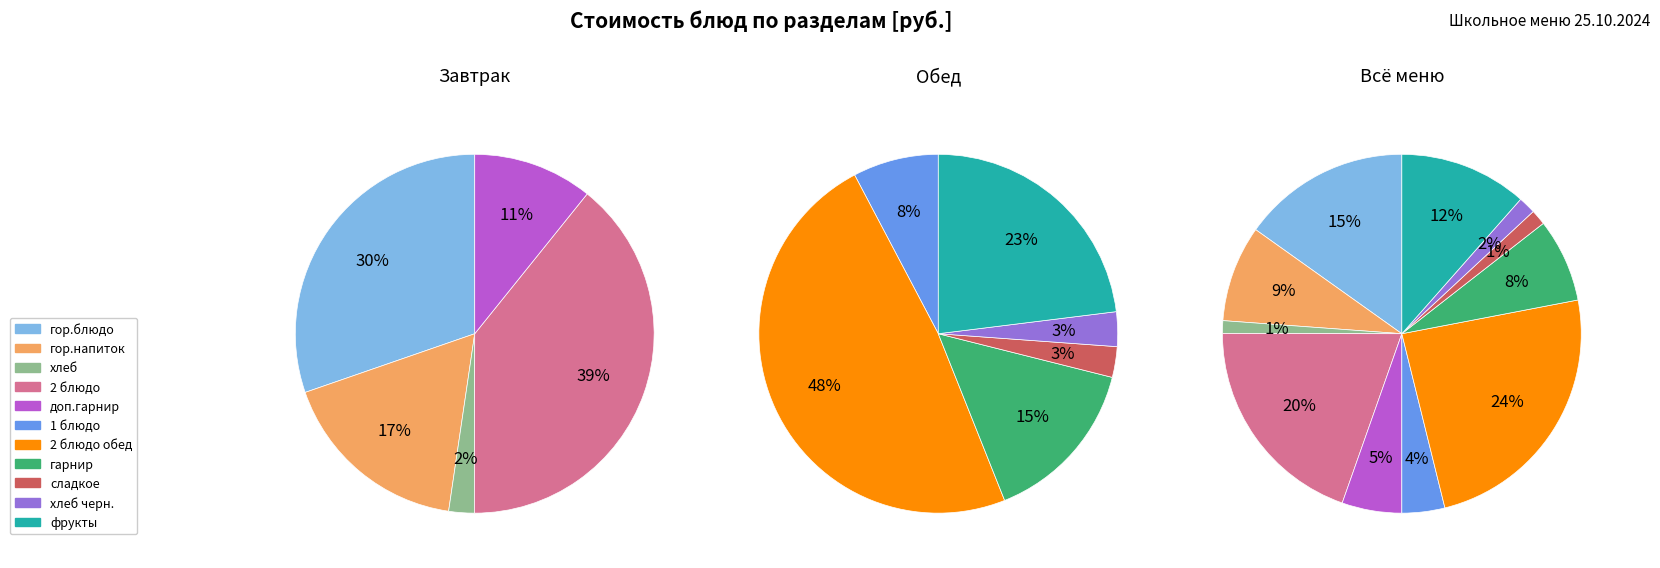

What percentage is the 2 блюдо обед slice, to the nearest percent?

24%